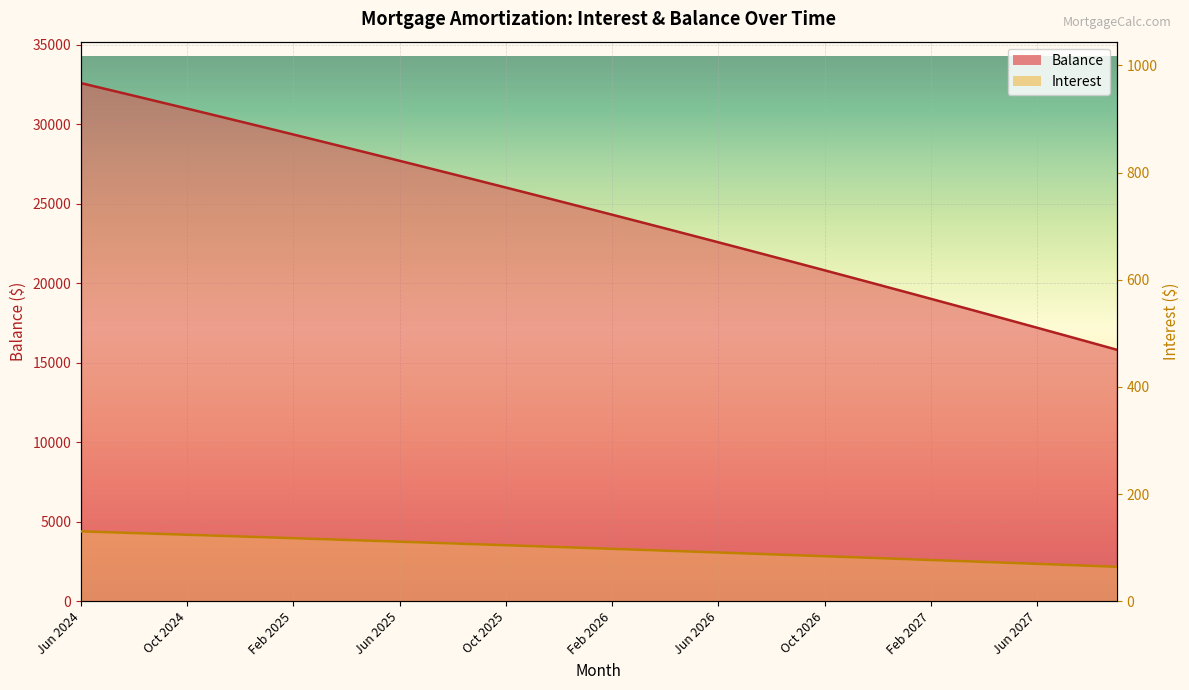

True or false: Balance and Interest intersect in this chart.

False